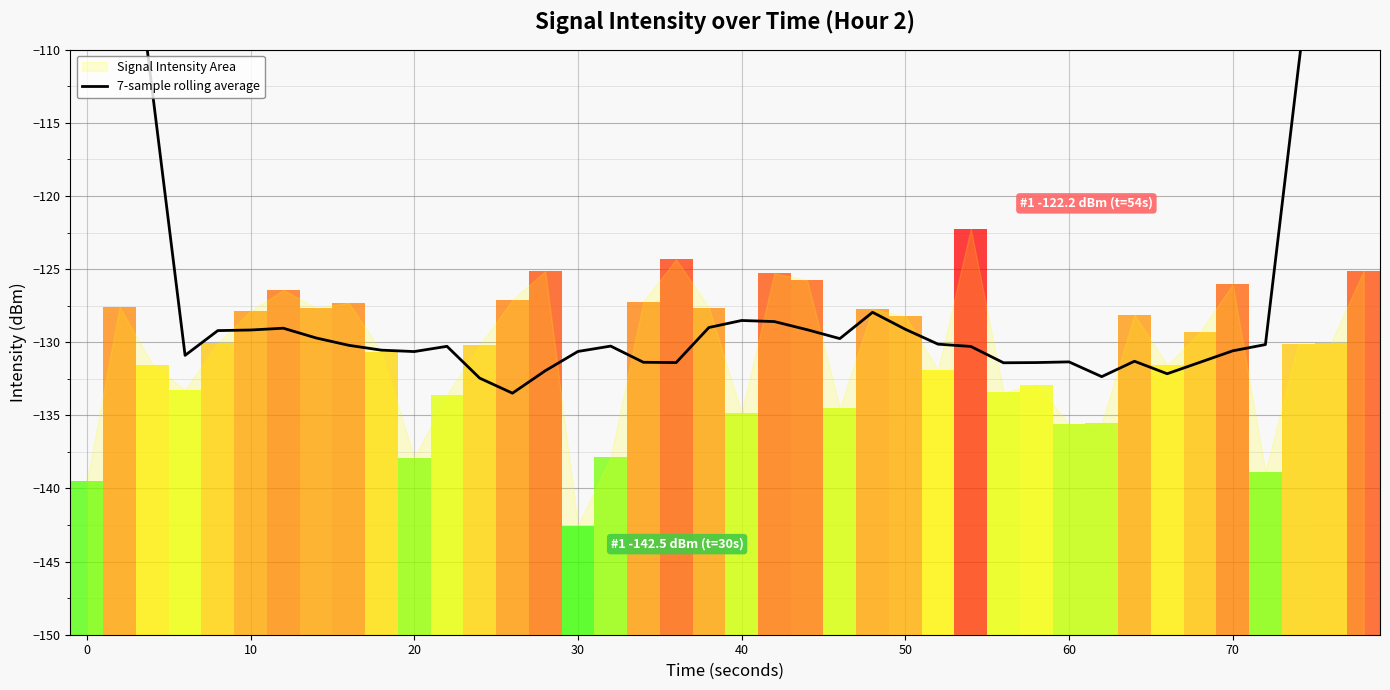

Reading right to left, transcribe all the data shown in this chart.

-74.9	-92.9	-111.4	-130.2	-130.6	-131.4	-132.2	-131.3	-132.4	-131.3	-131.4	-131.4	-130.3	-130.1	-129.1	-128.0	-129.8	-129.1	-128.6	-128.5	-129.0	-131.4	-131.4	-130.3	-130.6	-132.0	-133.5	-132.5	-130.3	-130.6	-130.5	-130.2	-129.7	-129.0	-129.2	-129.2	-130.9	-112.8	-94.6	-76.0